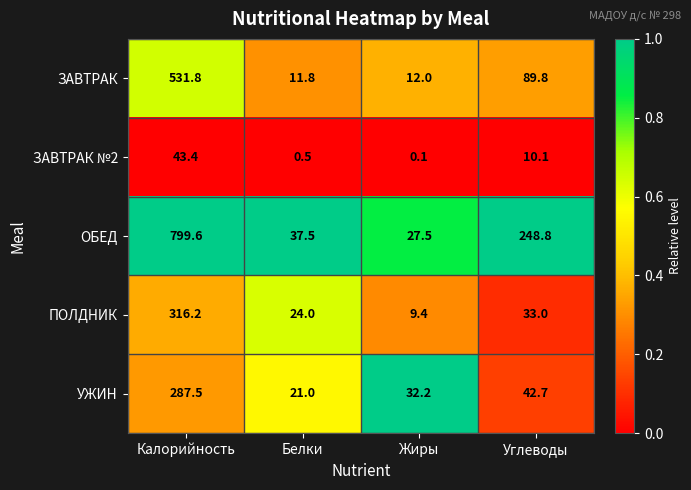

What is the maximum value shown in the chart?

799.6